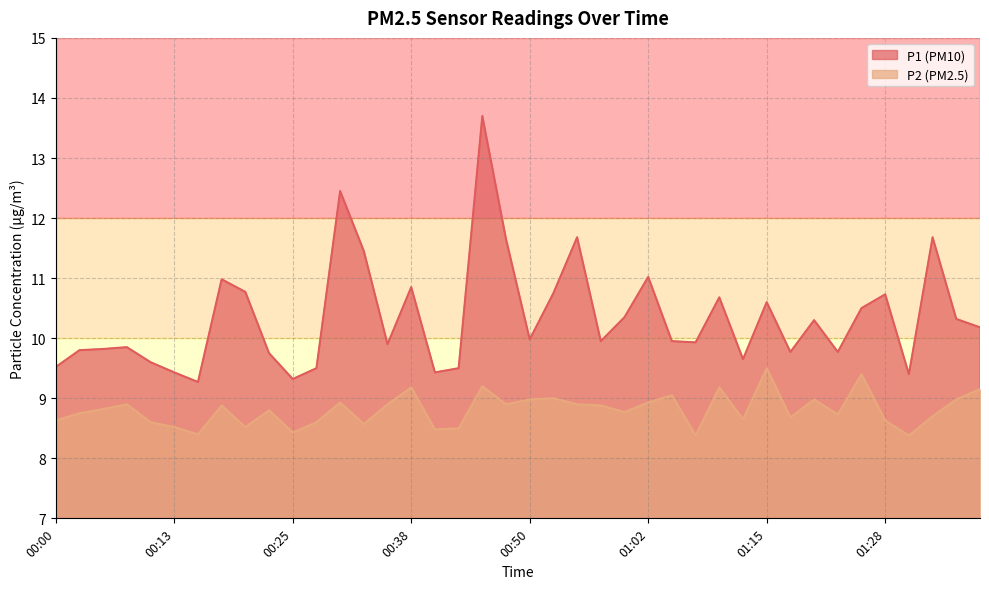

How many lines are shown in the chart?

2